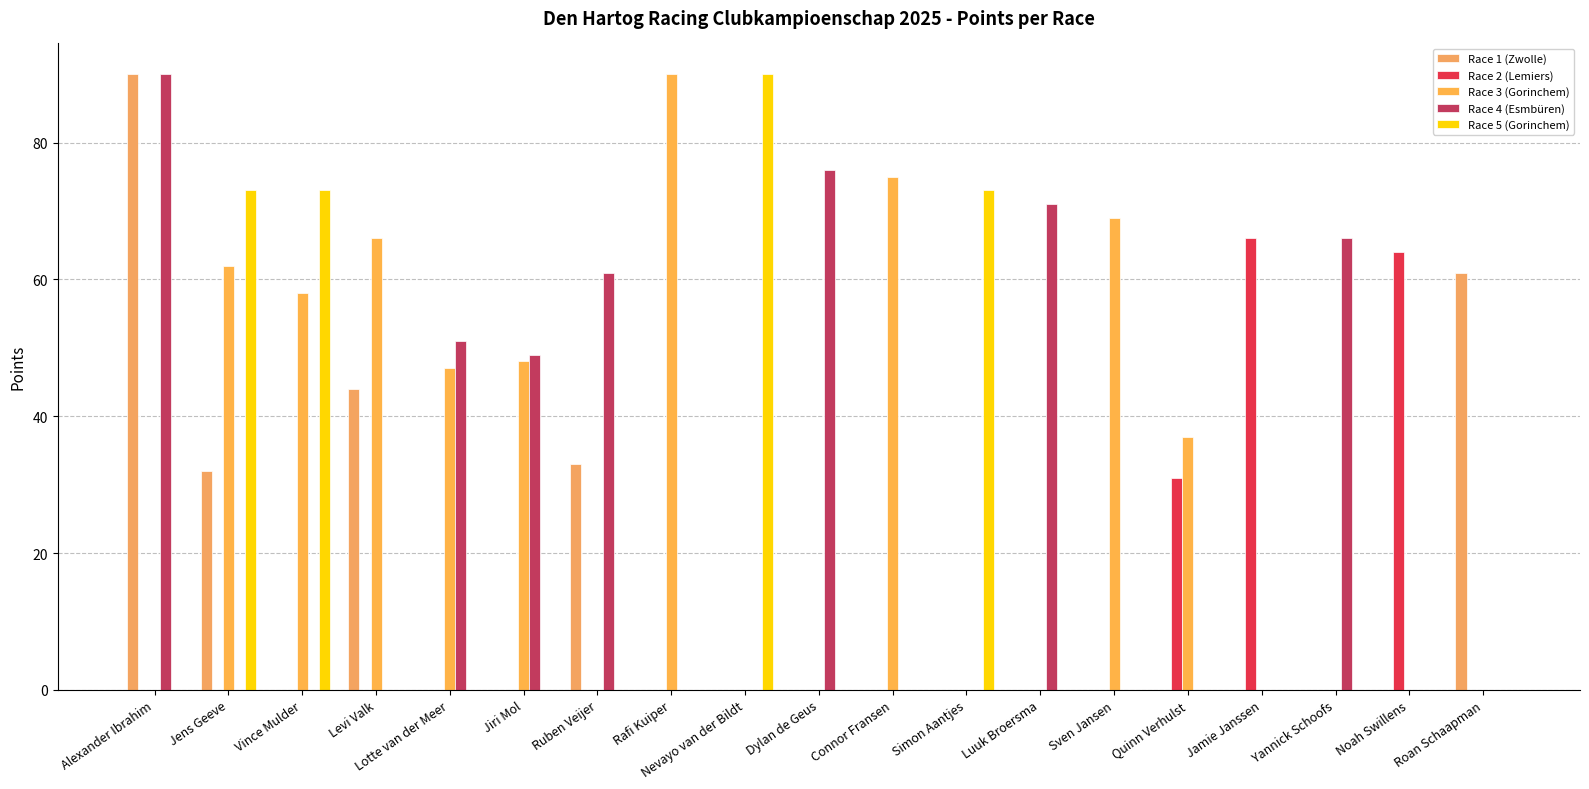

At which category does the chart reach its peak across all series?

Alexander Ibrahim